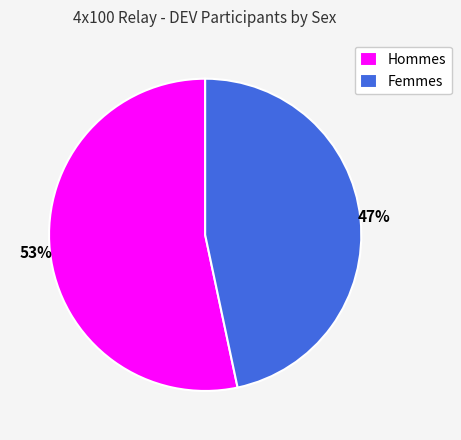

Which category has the smallest portion of the pie?

Femmes